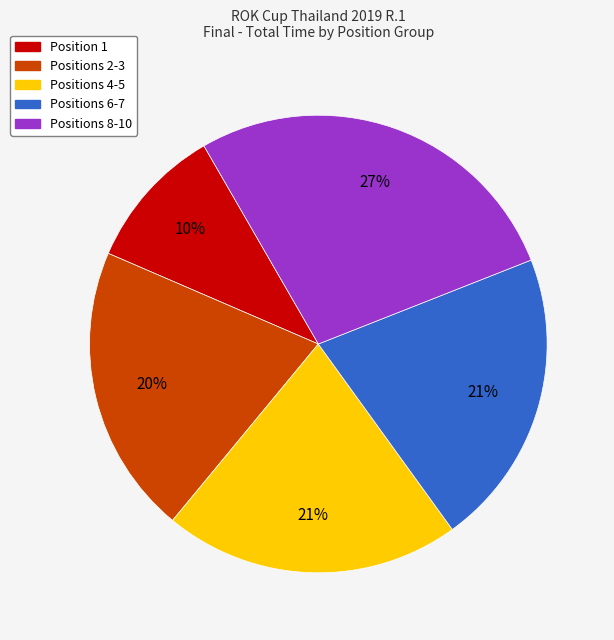

Is there any slice that represents more than half of the pie?

No